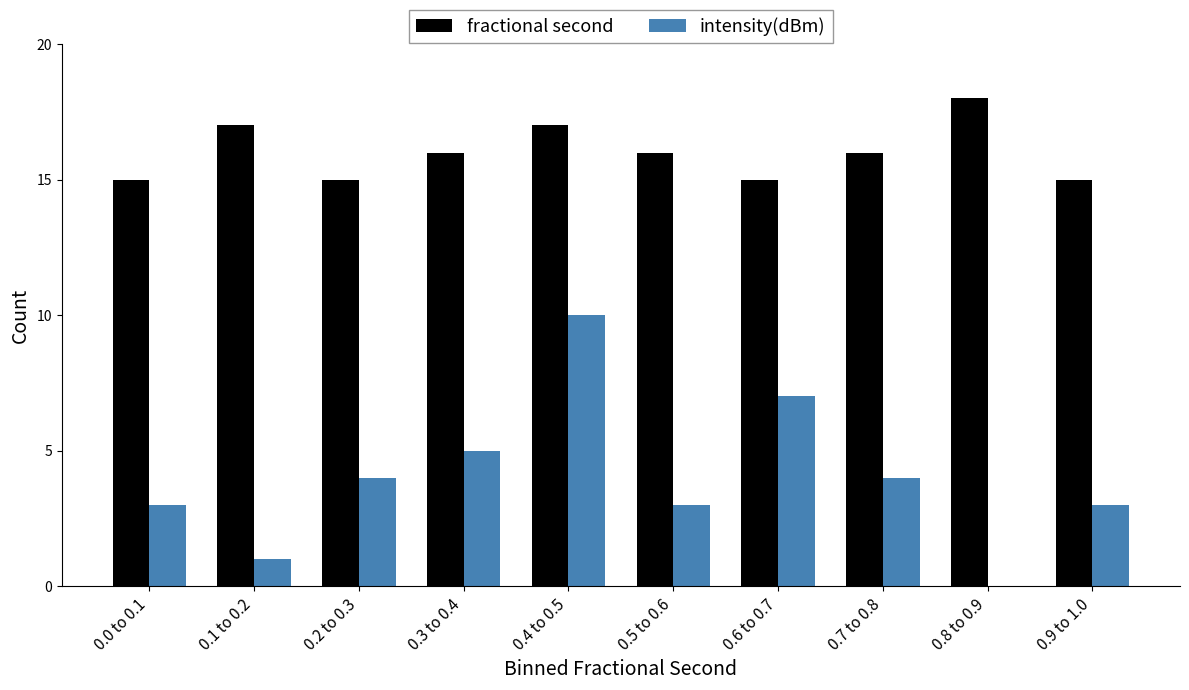

Reading left to right, what are all the values shown in this chart?

fractional second: 0.0 to 0.1=15	0.1 to 0.2=17	0.2 to 0.3=15	0.3 to 0.4=16	0.4 to 0.5=17	0.5 to 0.6=16	0.6 to 0.7=15	0.7 to 0.8=16	0.8 to 0.9=18	0.9 to 1.0=15
intensity(dBm): 0.0 to 0.1=3	0.1 to 0.2=1	0.2 to 0.3=4	0.3 to 0.4=5	0.4 to 0.5=10	0.5 to 0.6=3	0.6 to 0.7=7	0.7 to 0.8=4	0.8 to 0.9=0	0.9 to 1.0=3